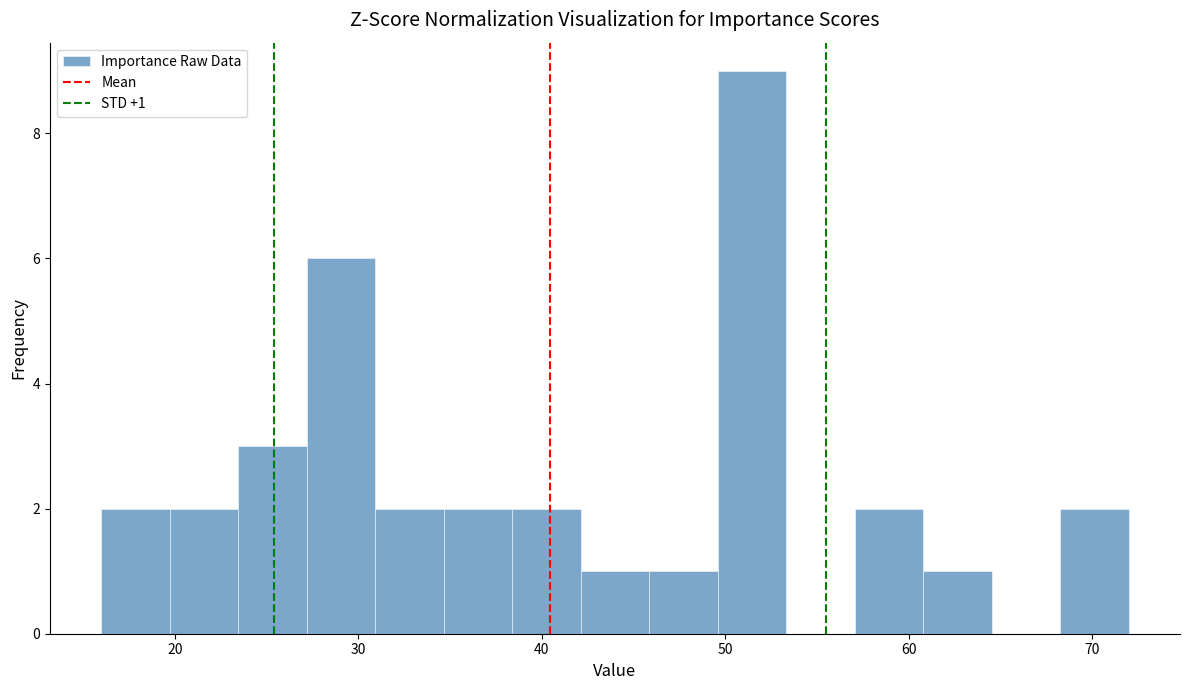

Read against the x-axis, roughly where is the centre of the tallest bar?

51